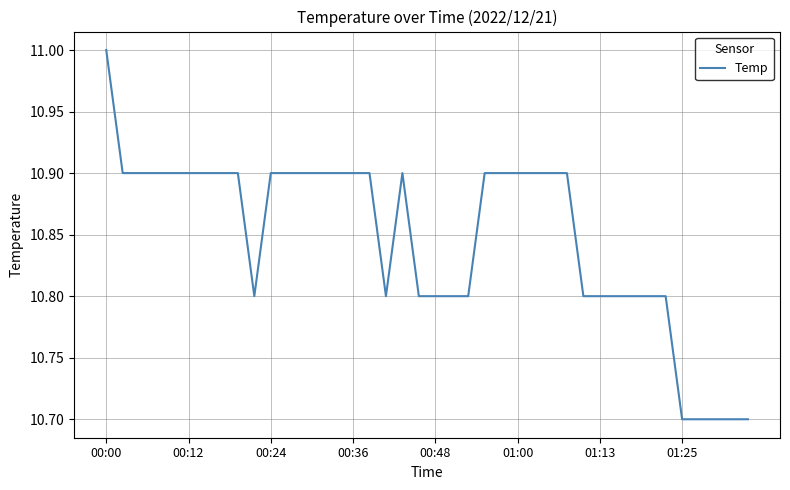

What is the greatest value displayed?

11.0